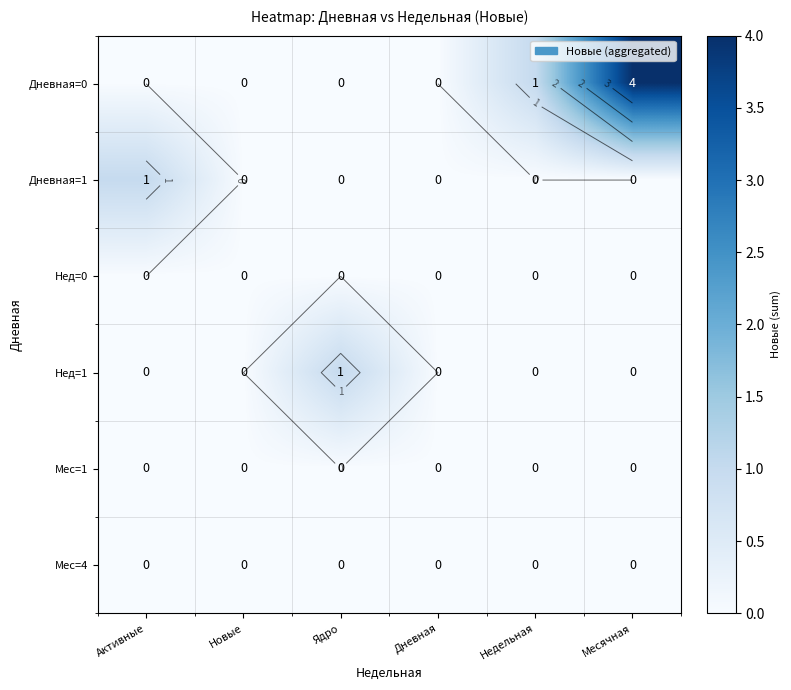

The value of Мес=4 at Месячная is 0. True or false?

True